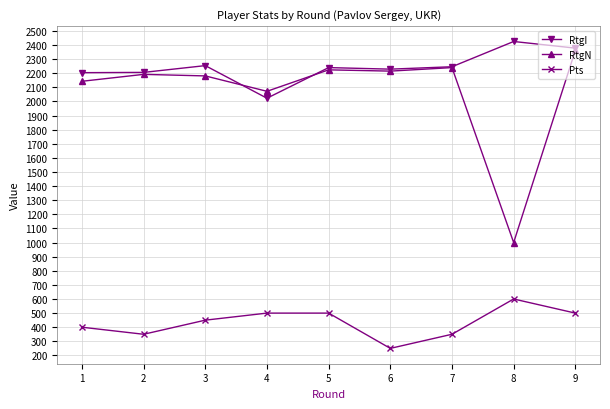

What is the sum of all Pts values?

3900